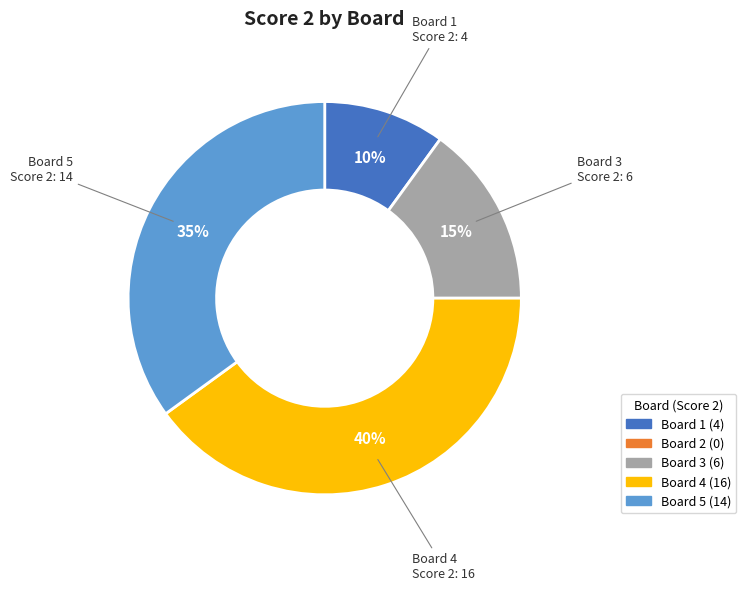

To the nearest percent, what is the difference between the largest and smallest slice percentages?

30%